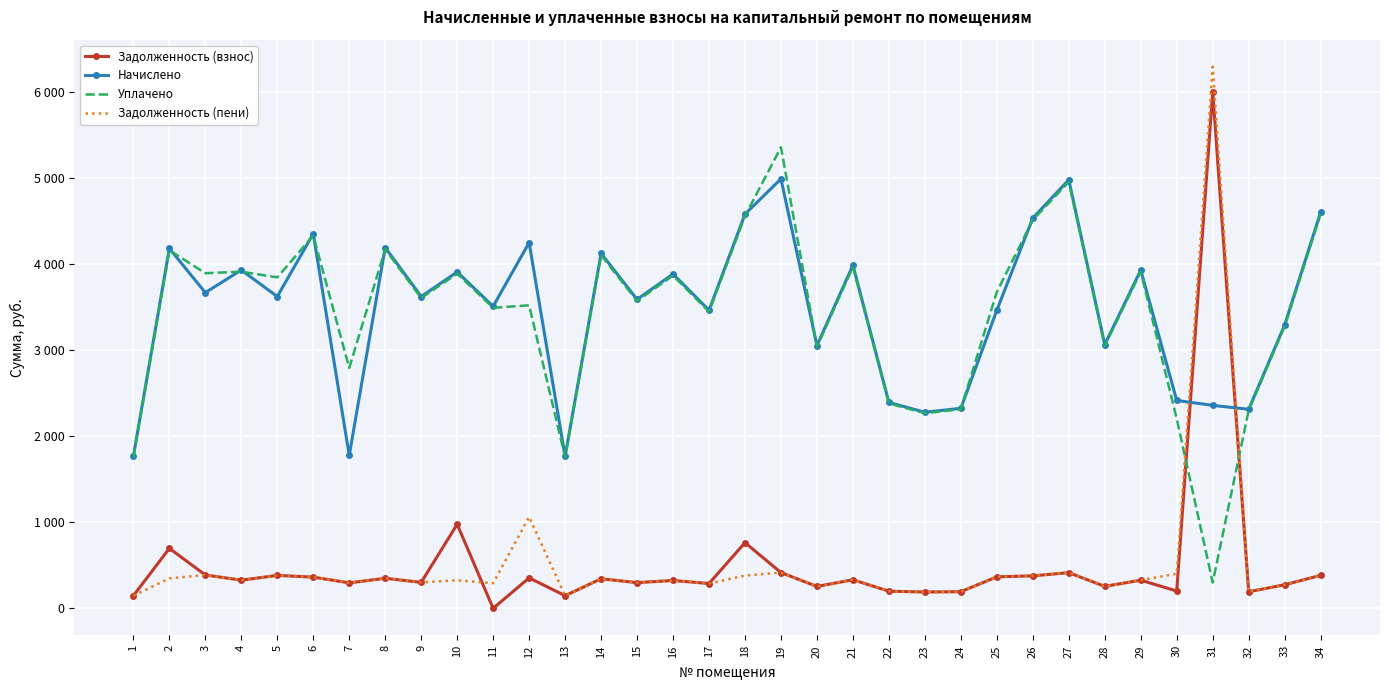

What are all the series names shown in the legend?

Задолженность (взнос), Начислено, Уплачено, Задолженность (пени)